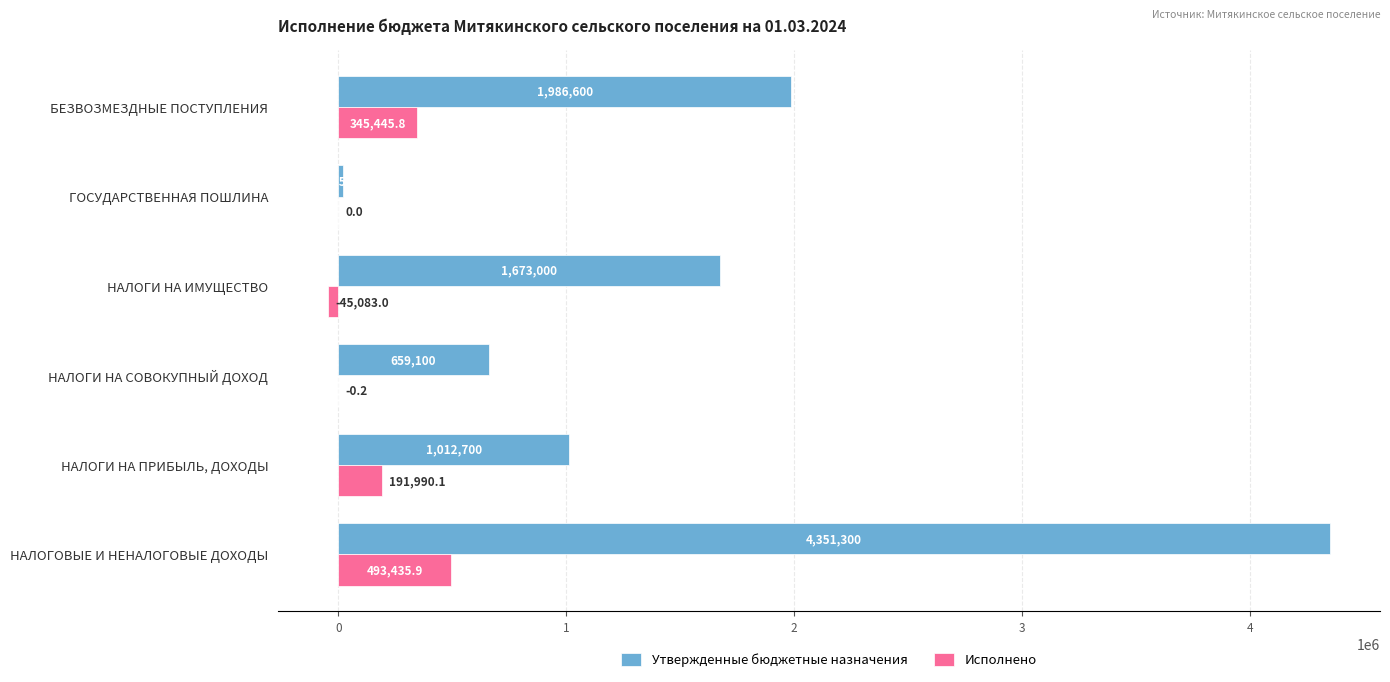

The Исполнено series shows 706032.8 at НАЛОГОВЫЕ И НЕНАЛОГОВЫЕ ДОХОДЫ. True or false?

False